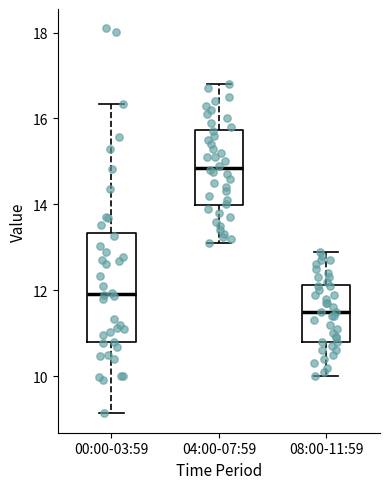

Comparing the boxes themselves (not the whiskers), which one is the tallest?

00:00-03:59